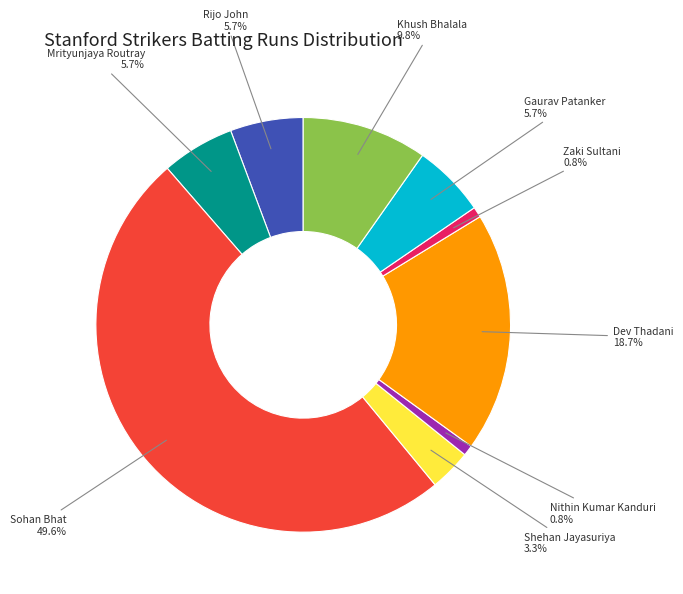

Which category has the biggest portion of the pie?

Sohan Bhat